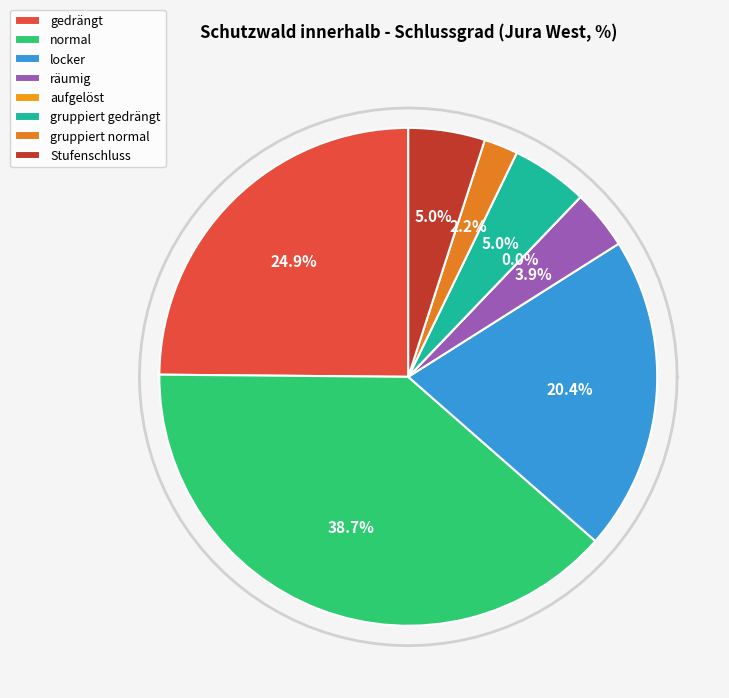

Which slice is the largest?

normal